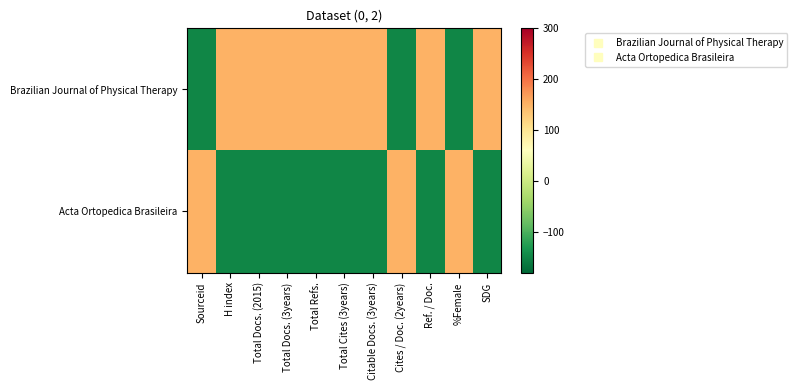

Read the Acta Ortopedica Brasileira value at Total Docs. (3years), to the nearest 50.

50